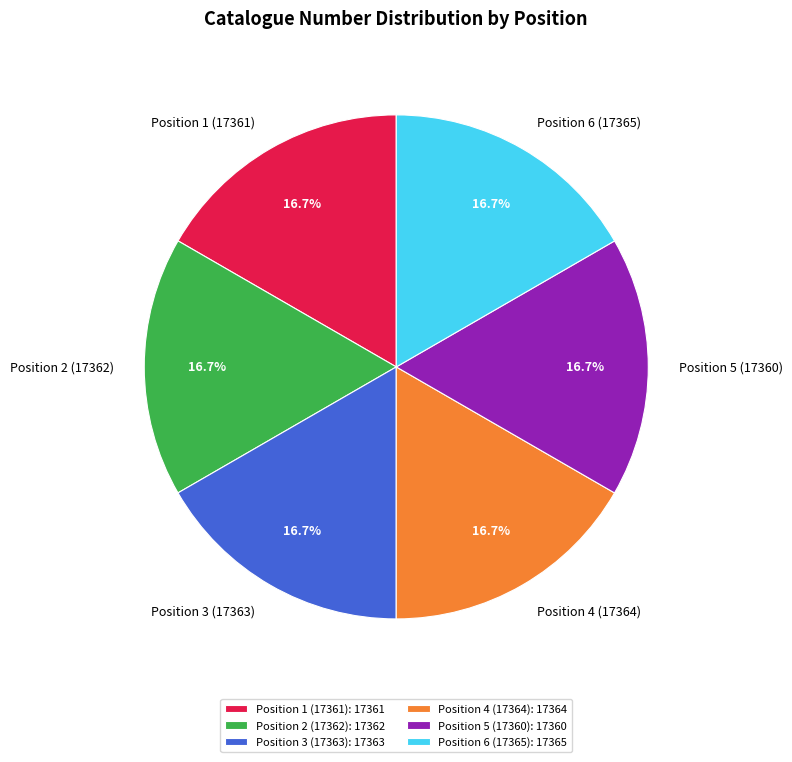

Does Position 6 (17365) account for over 50% of the chart?

No